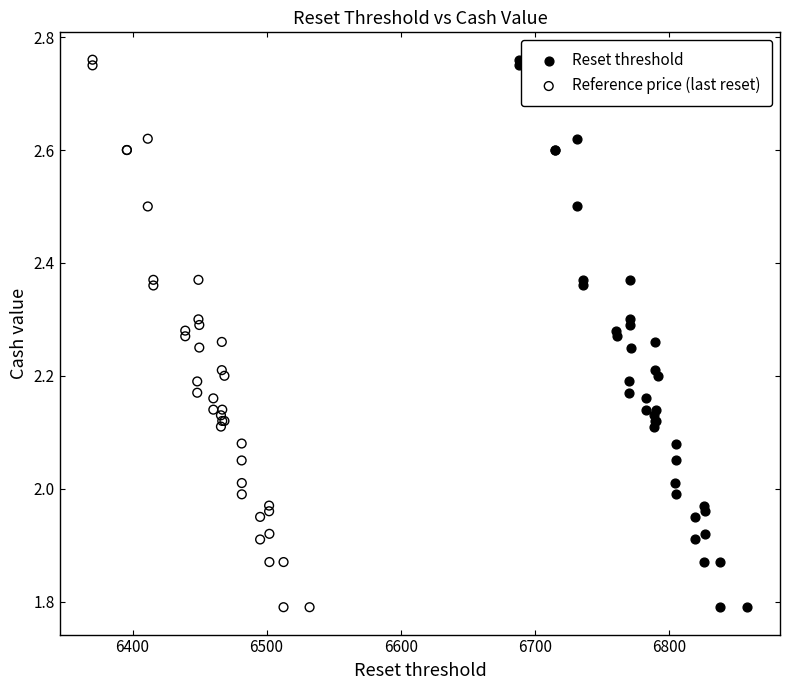

What are all the series names shown in the legend?

Reset threshold, Reference price (last reset)